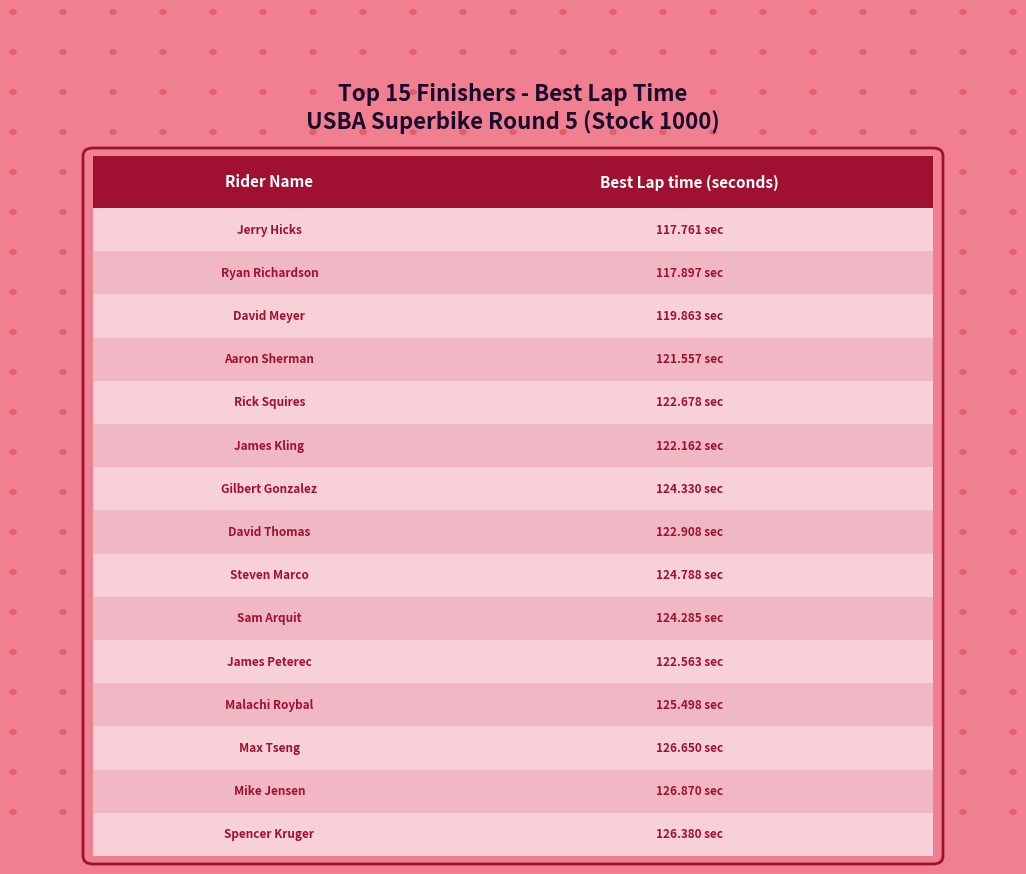

How many bars are there in total?

15